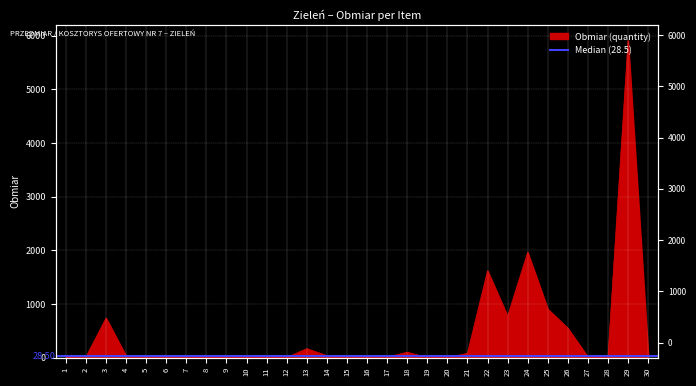

What is the change in value from 1 to 14?

+7